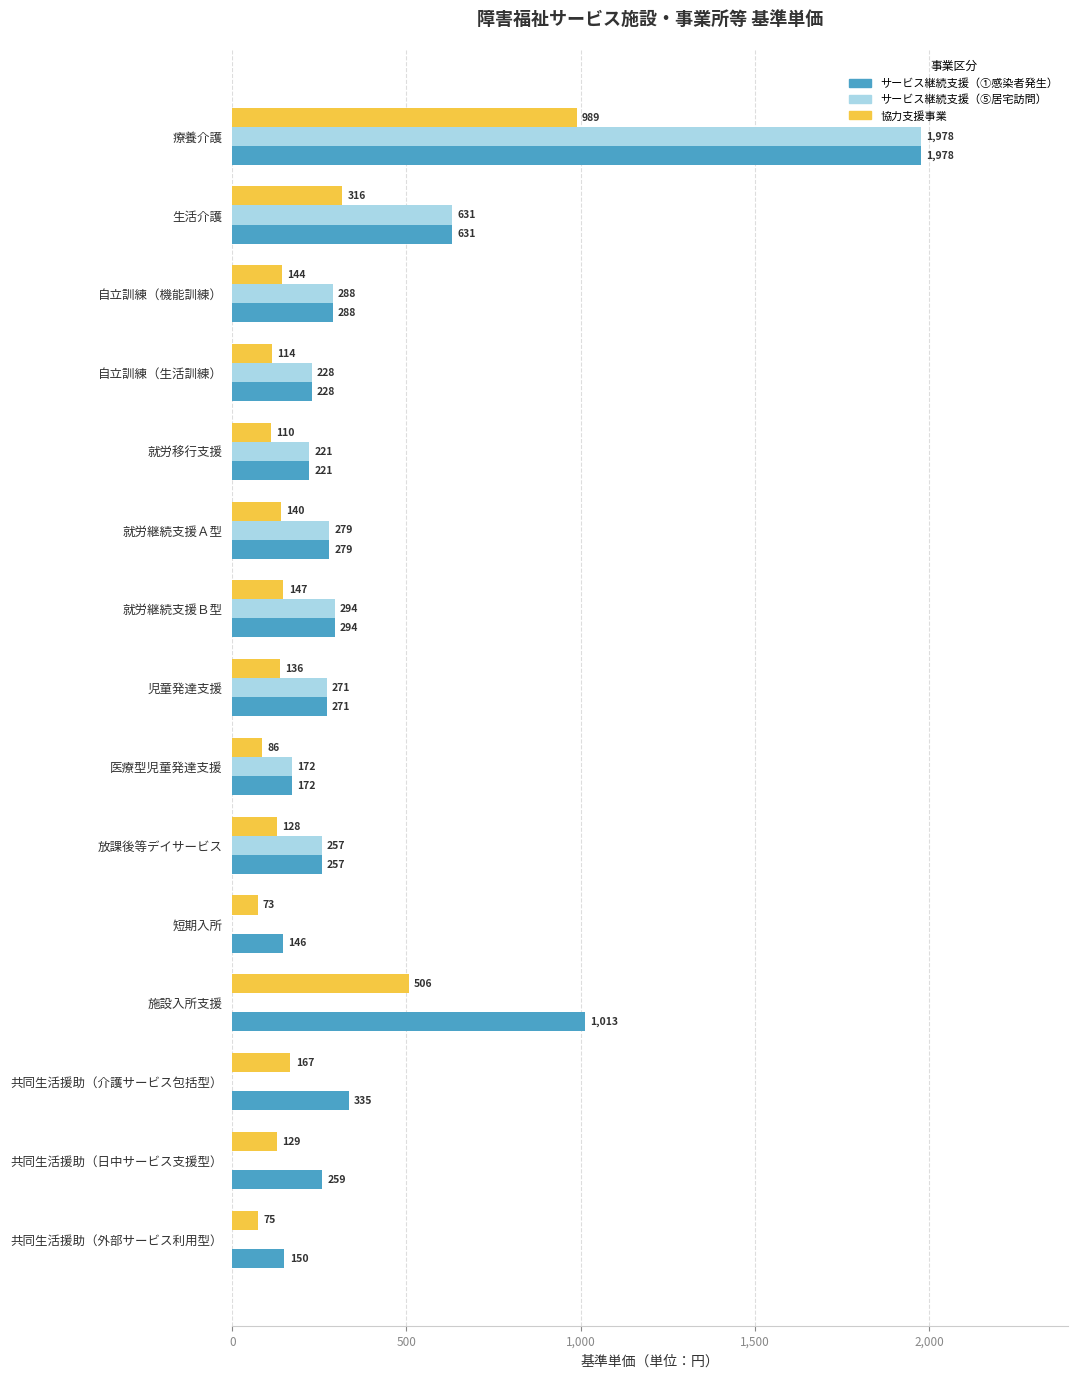

The サービス継続支援（⑤居宅訪問） series shows 257 at 放課後等デイサービス. True or false?

True